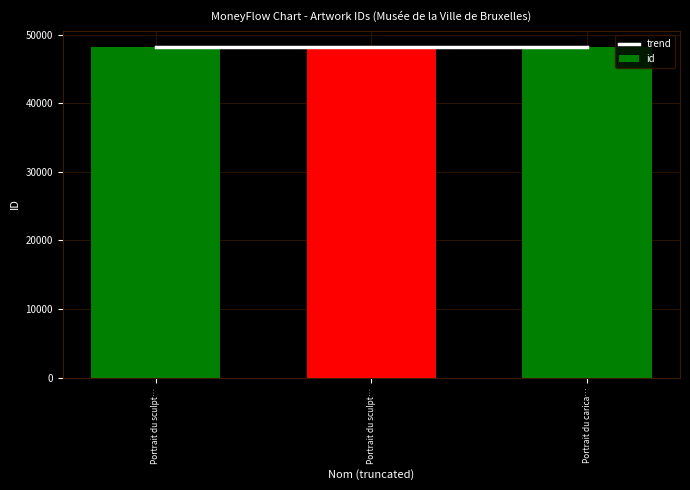

What is the sum of the trend values at Portrait du carica… and Portrait du sculpt…?

96398